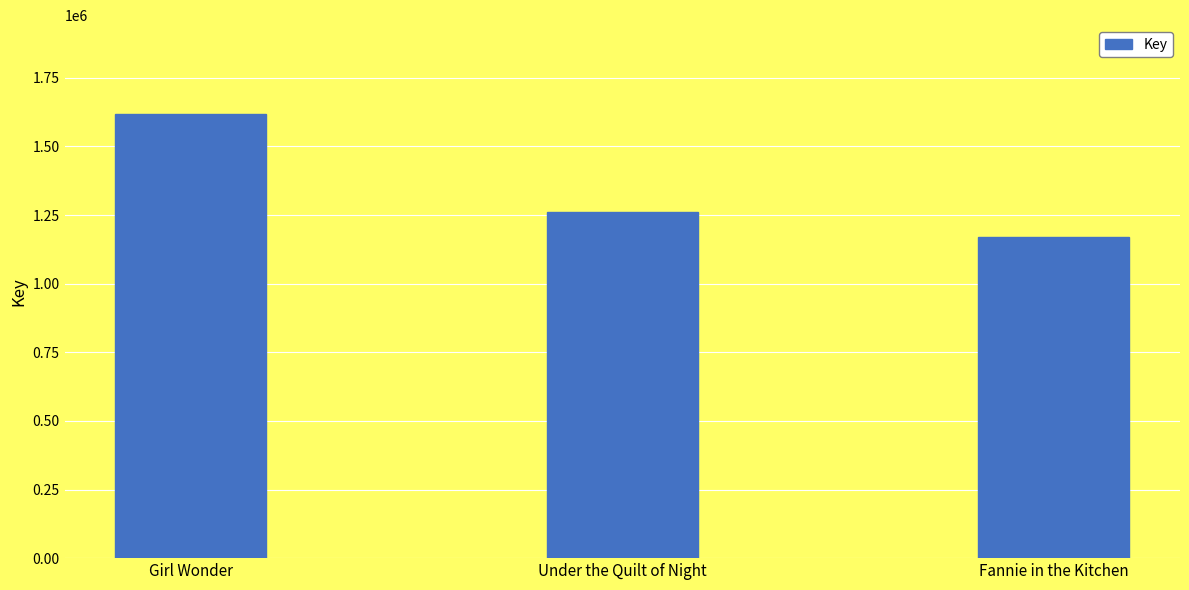

True or false: the data shows 1261126 at Under the Quilt of Night.

True